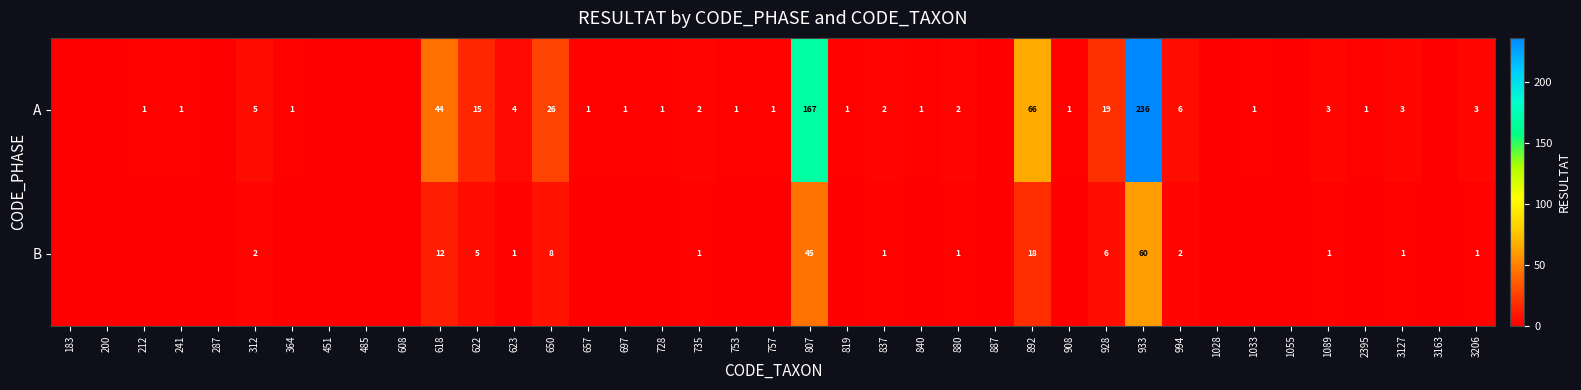

The value of A at 650 is 26. True or false?

True